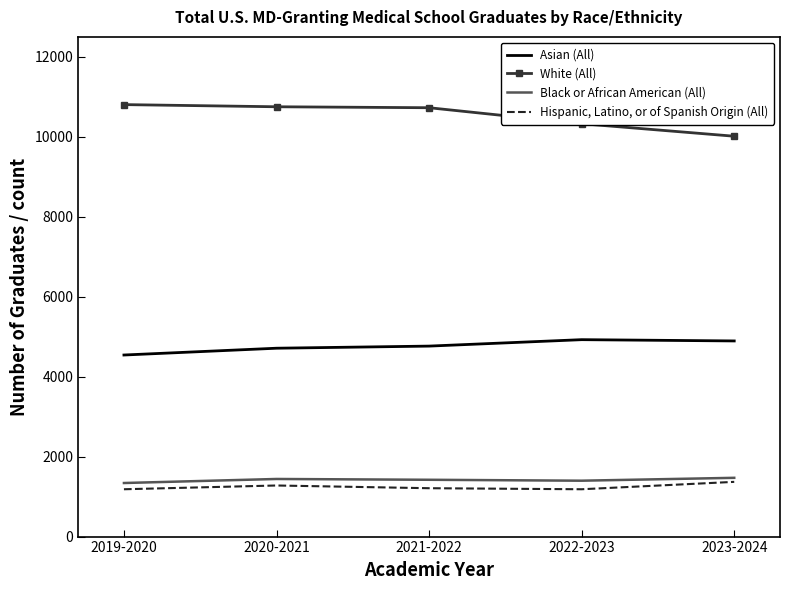

True or false: Hispanic, Latino, or of Spanish Origin (All) and White (All) intersect in this chart.

False